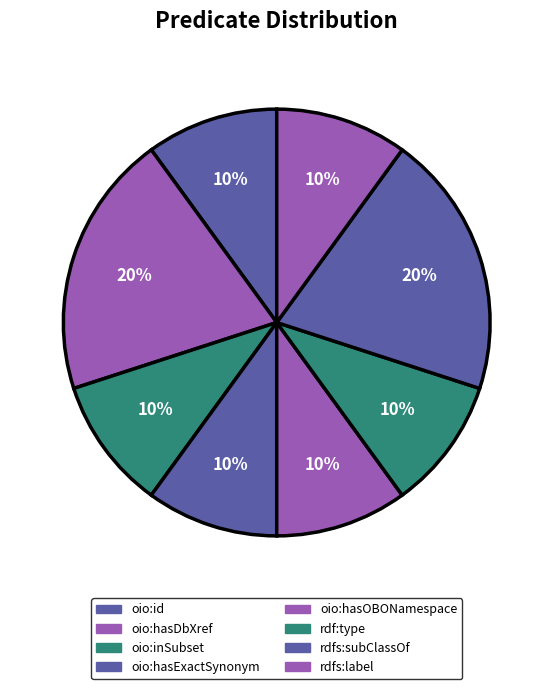

How many segments does this pie chart have?

8